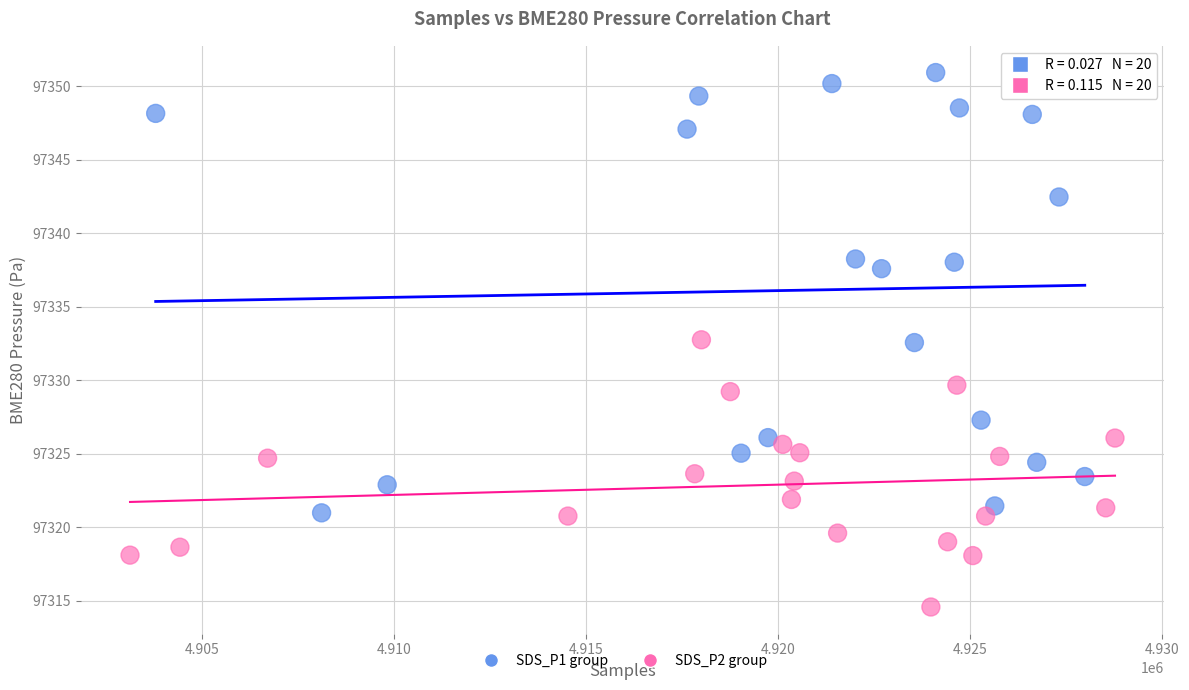

Which series has the largest Y range (max minus min)?

SDS_P1 group